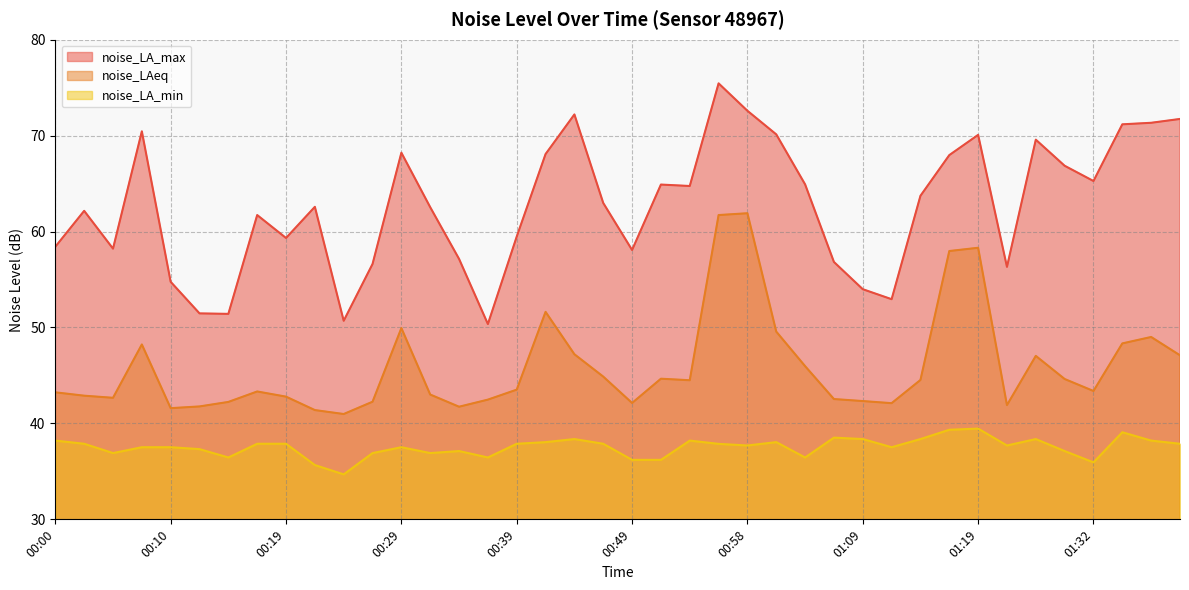

At which label is noise_LA_min closest to 37?

00:05